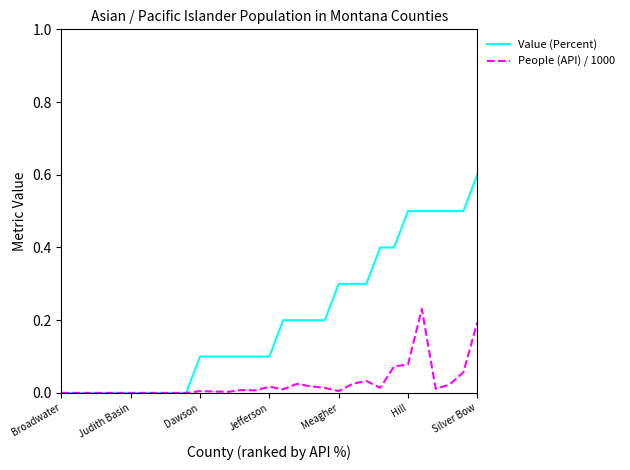

Which series has the largest total across all categories?

Value (Percent)